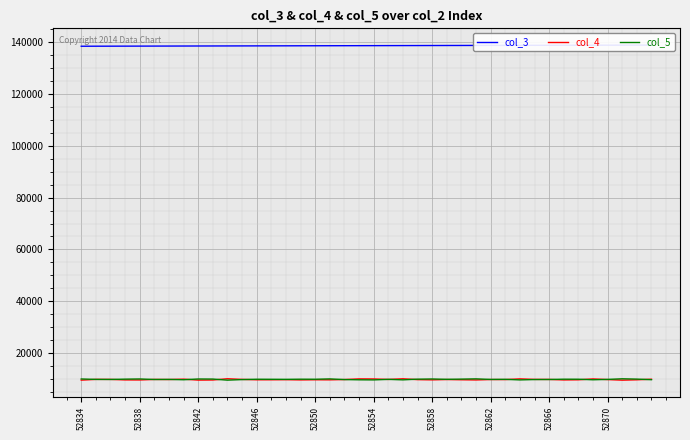

In col_4, how many points are lower than both neighbors (excluding endpoints)?

12